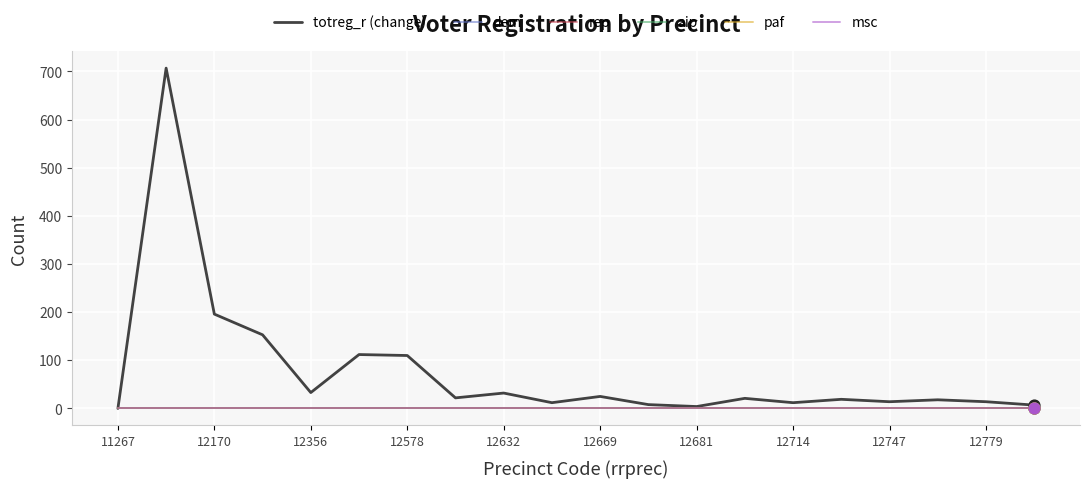

Is this an area chart (filled region under the line)?

No